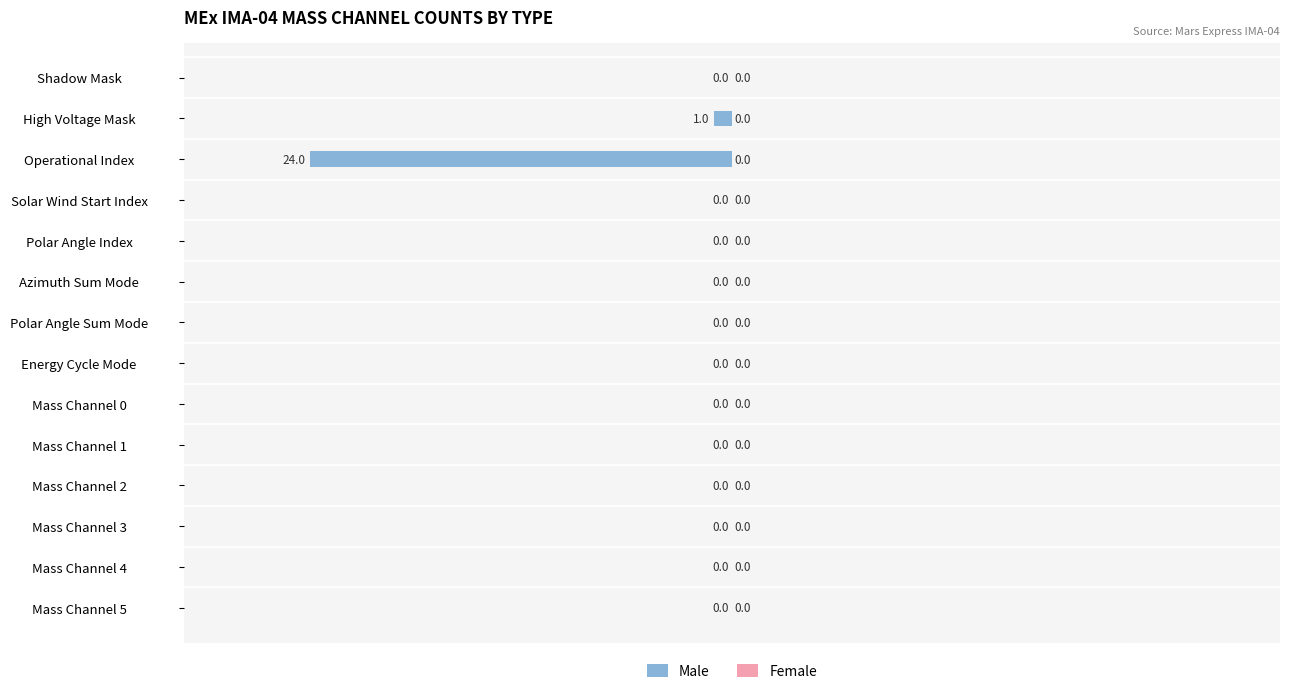

How many series are shown in this chart?

1